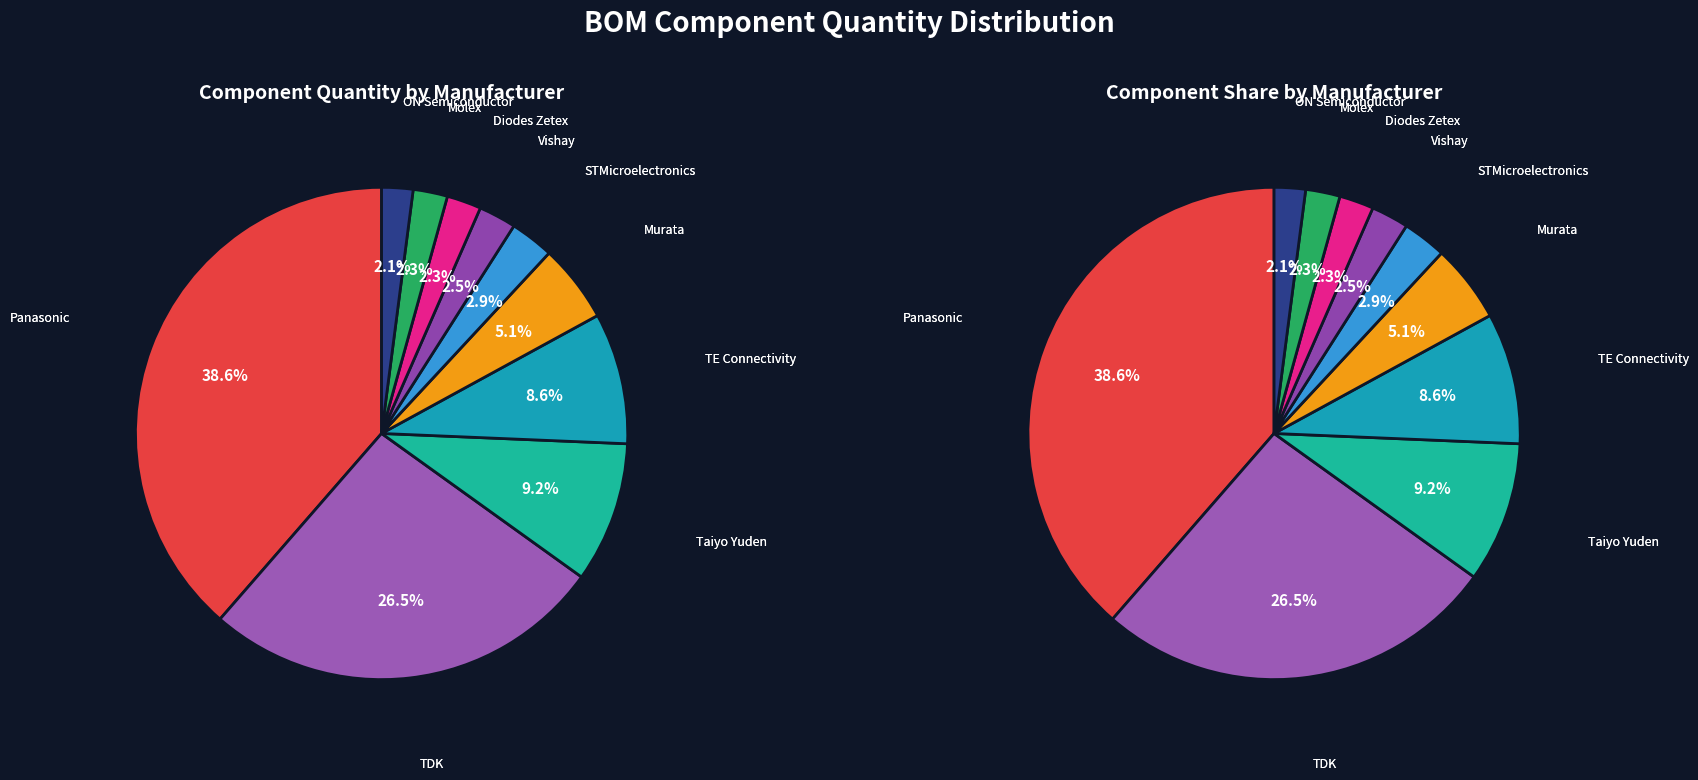

How many slices are in this pie chart?

10